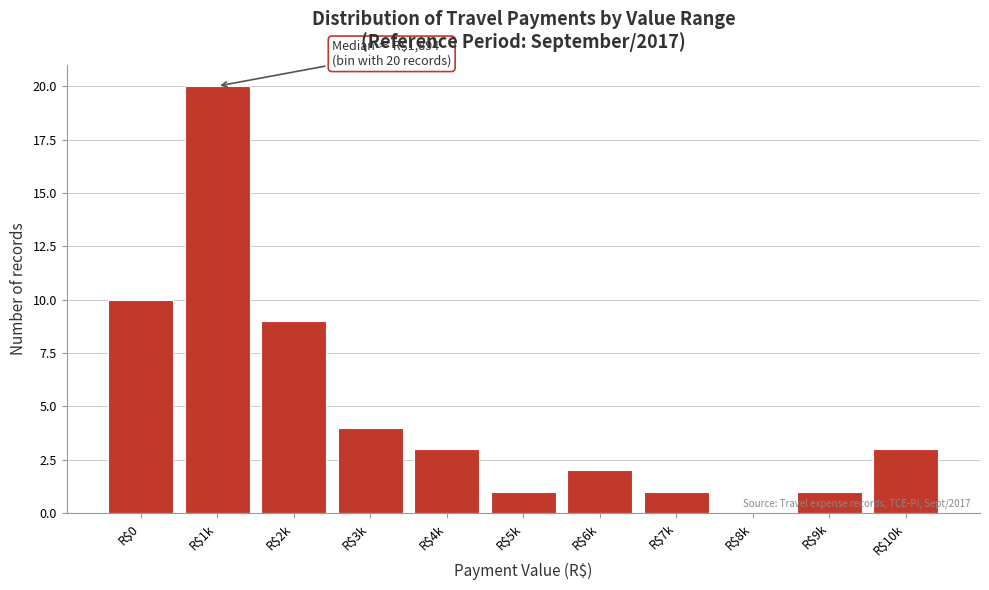

What is the sum of all values?

54